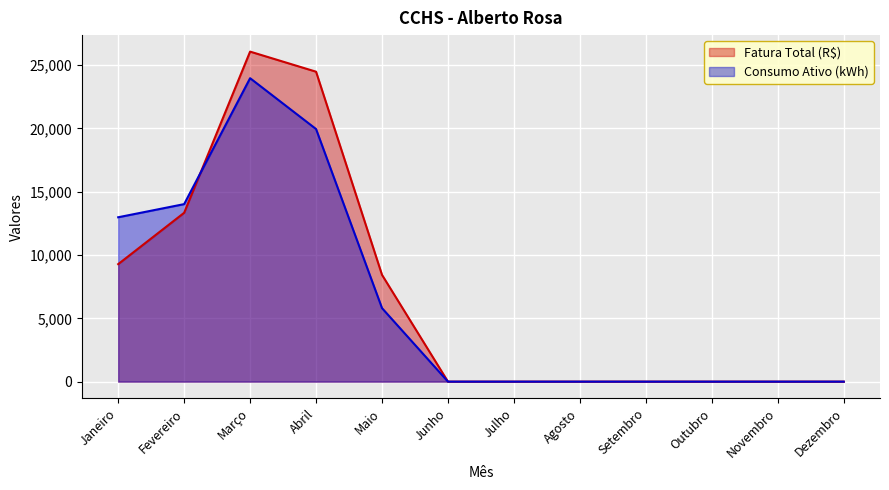

How many data points does each series have?

12